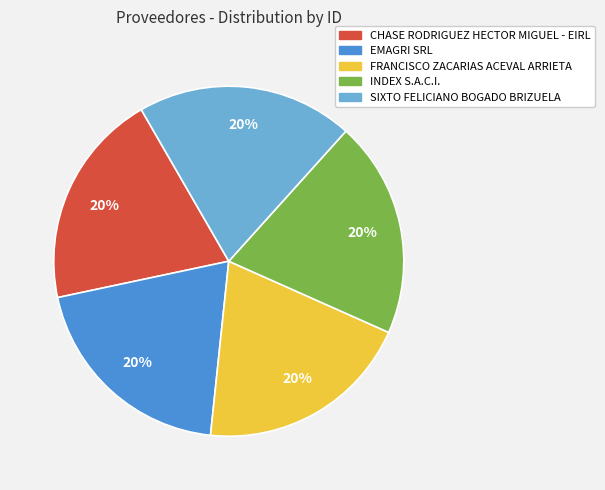

How many slices are in this pie chart?

5